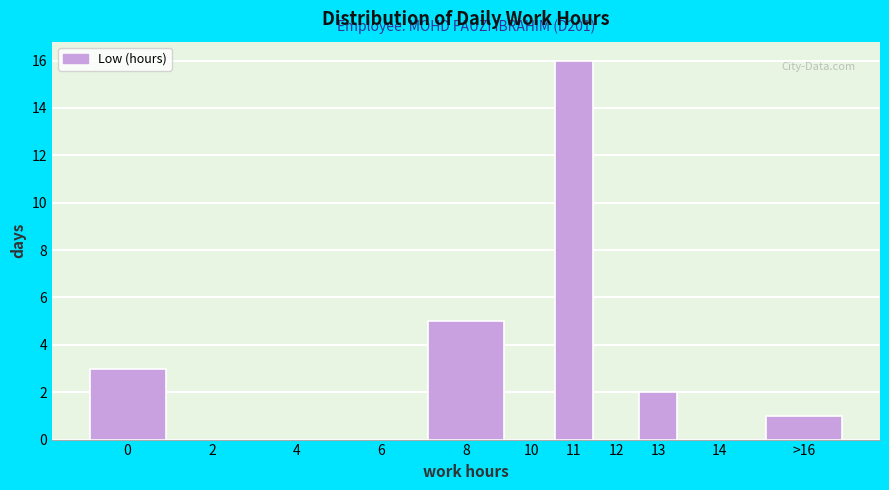

Reading left to right, list all the values displayed in this chart.

0=3	2=0	4=0	6=0	8=5	10=0	11=16	12=0	13=2	14=0	>16=1